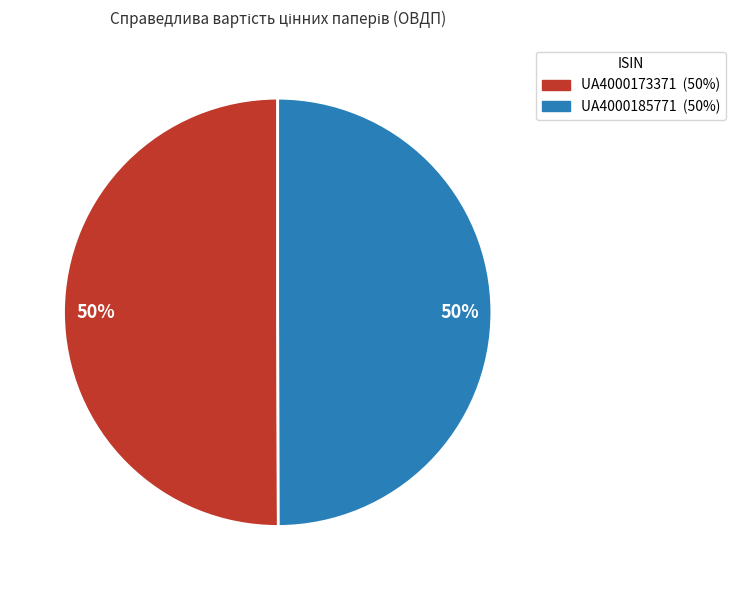

True or false: UA4000185771 accounts for 50% of the total.

True